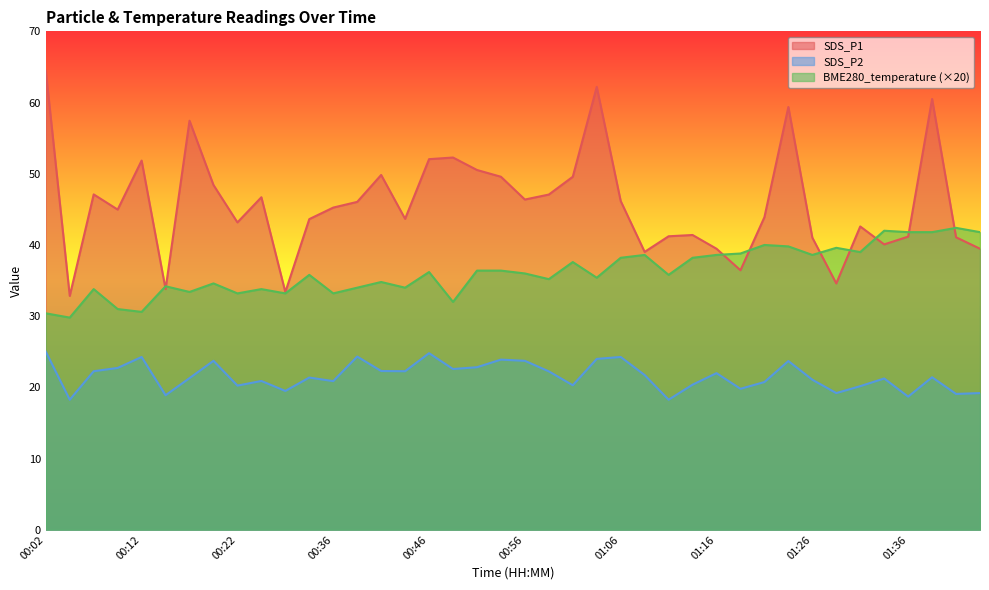

How many lines are shown in the chart?

3